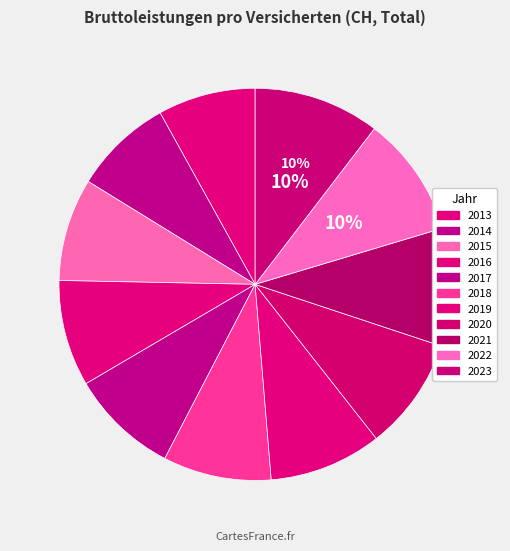

What percentage do 2016 and 2020 together represent?

18.1%